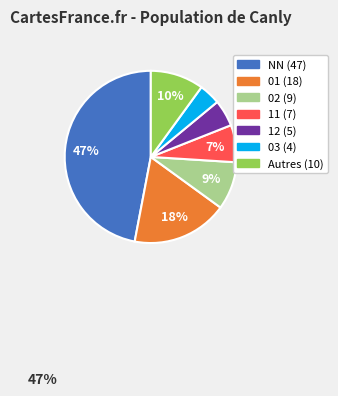

To the nearest percent, what is the average slice percentage?

14%